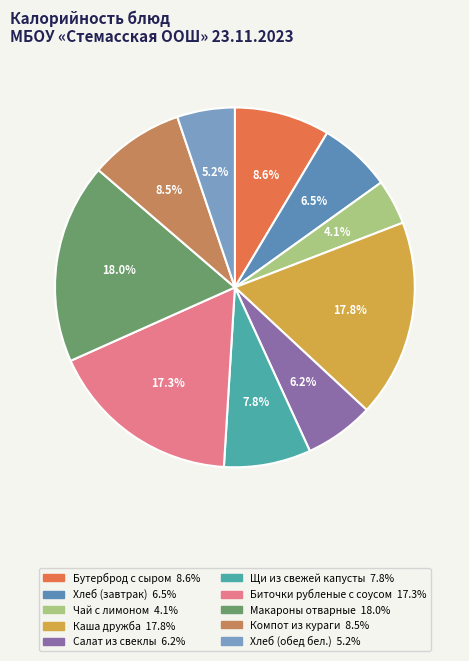

Count the number of slices in the pie.

10